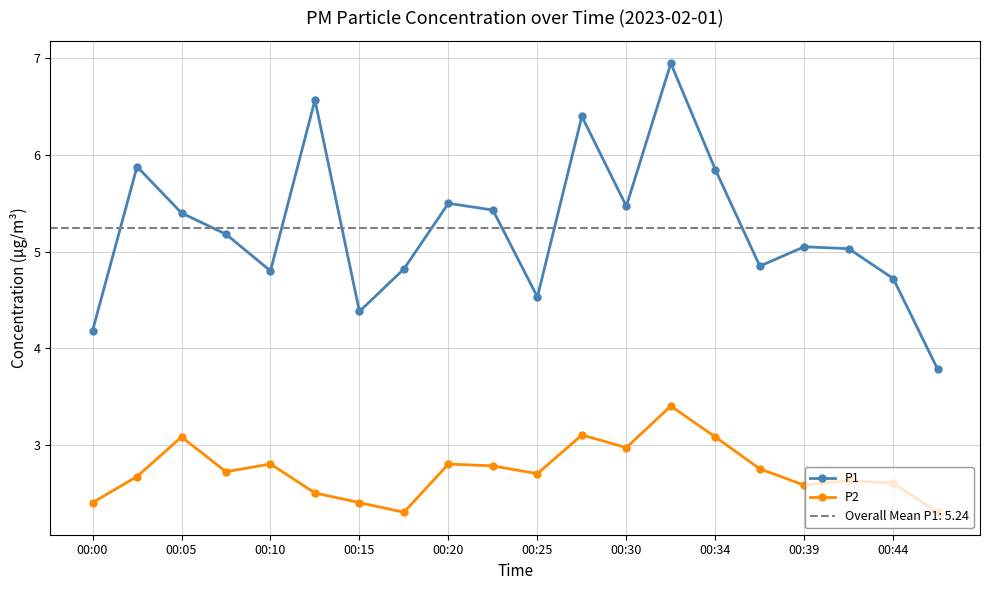

Count the number of data series in this chart.

2